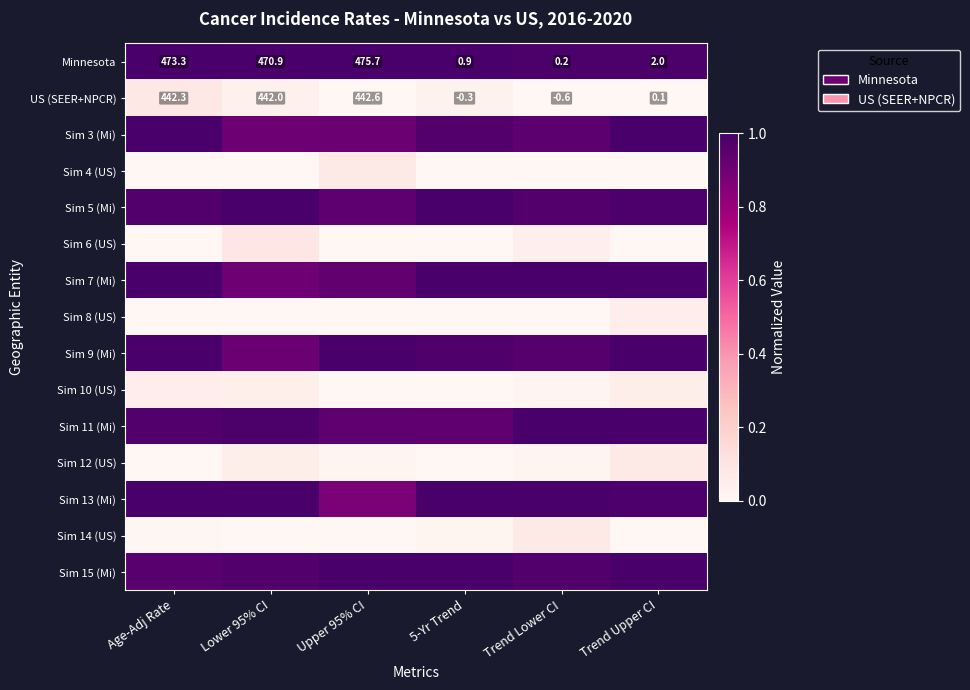

Where is US (SEER+NPCR) nearest to the value 221?

Trend Upper CI